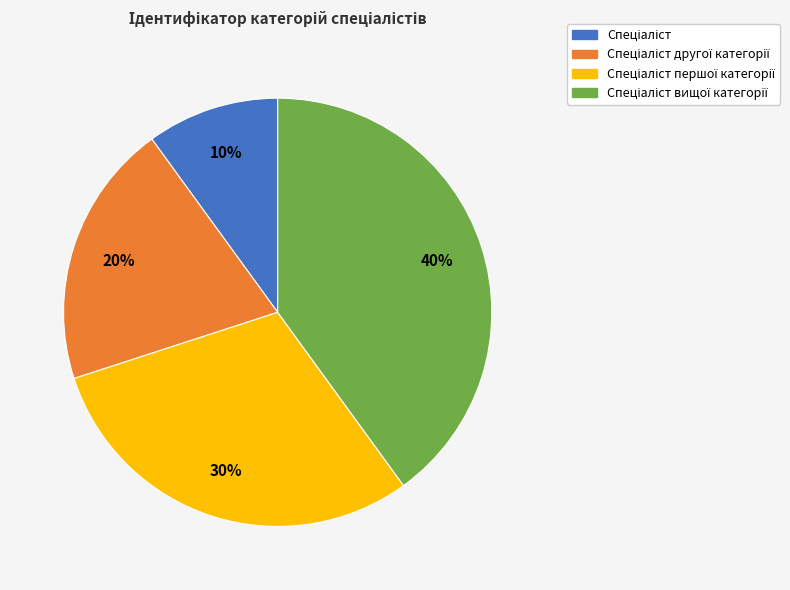

Is there a majority slice in this chart?

No